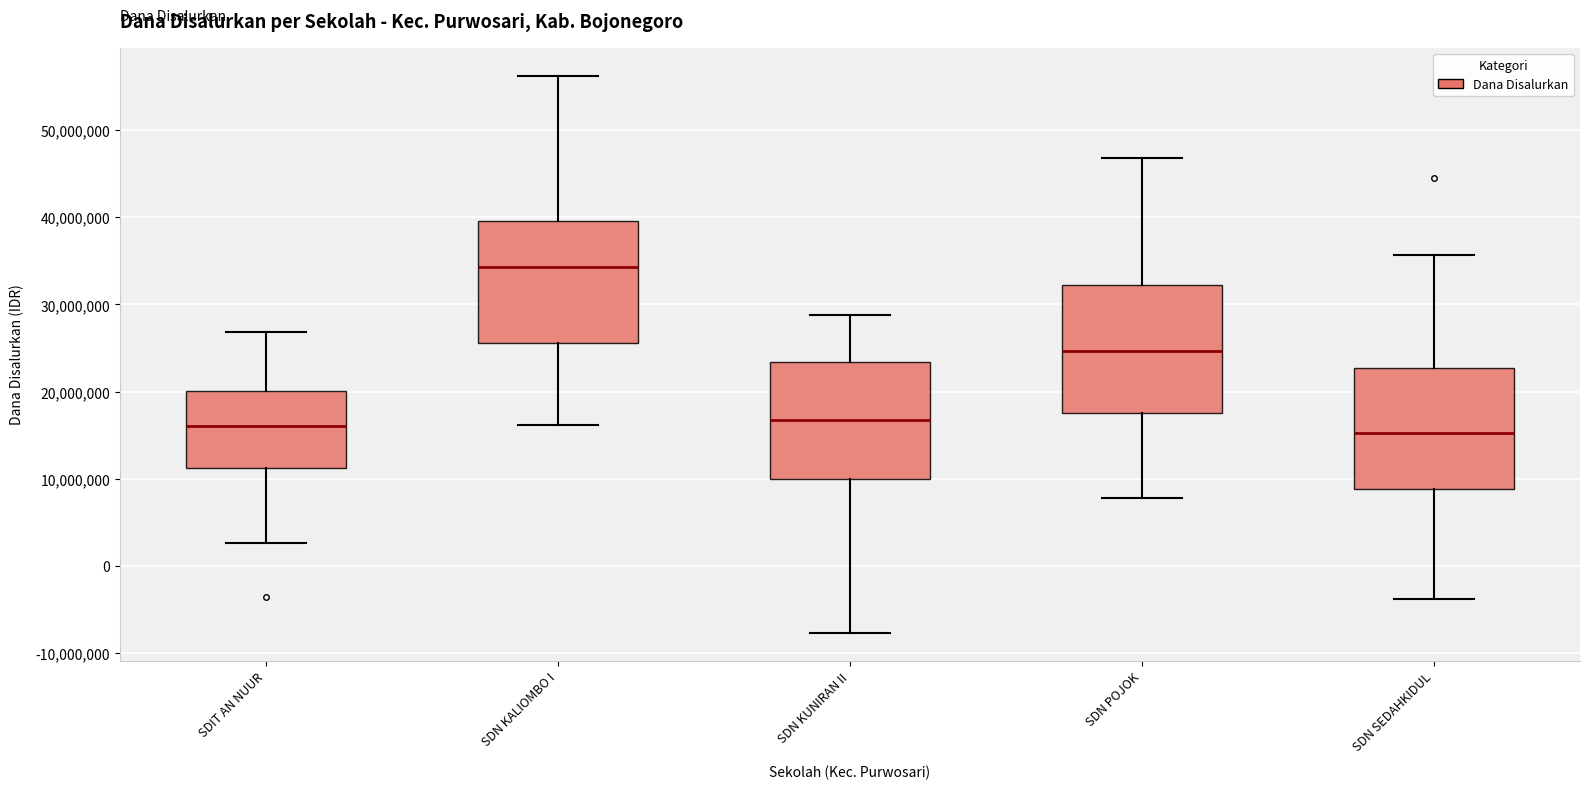

Which box's median line is the highest?

SDN KALIOMBO I